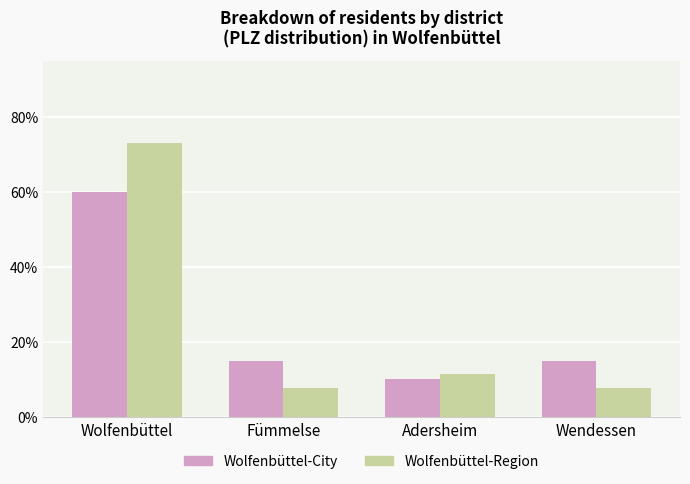

Between Wolfenbüttel and Adersheim, which series saw the biggest shift?

Wolfenbüttel-Region